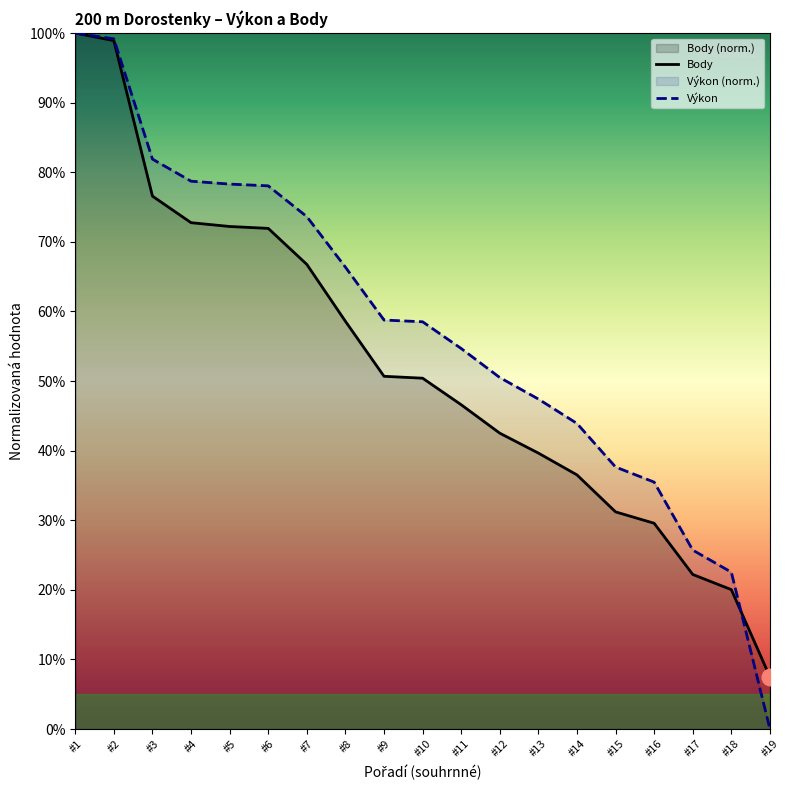

True or false: Body has a value of 0.7 at #9.

False